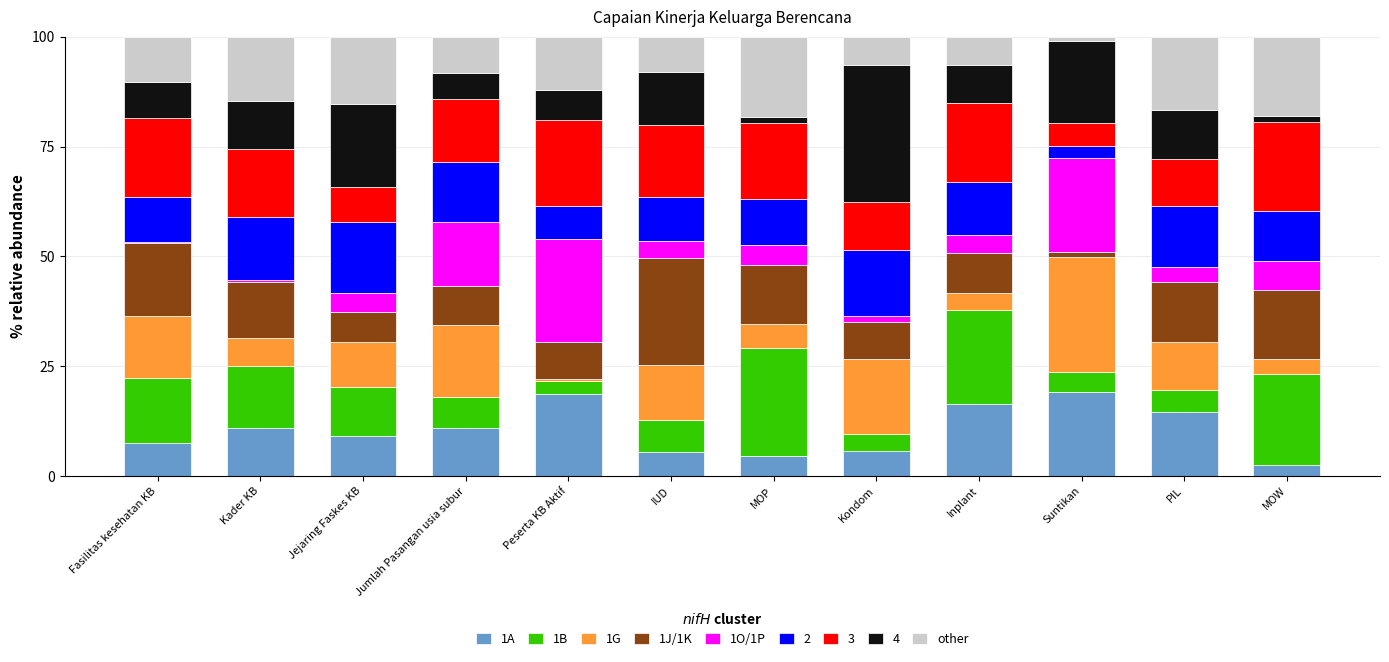

What is the total value across all series at PIL?

100.0